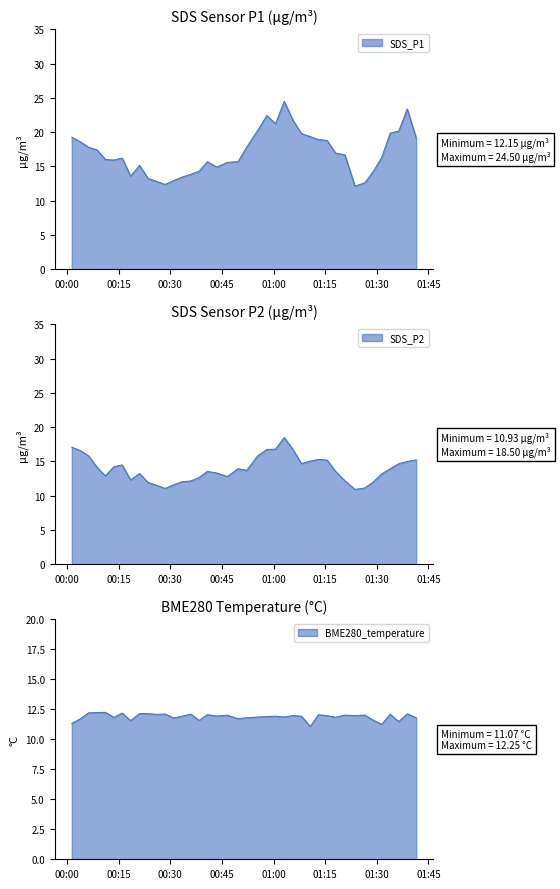

Reading left to right, transcribe all the data shown in this chart.

SDS_P1: 2021/04/21 00:01:21=19.3	2021/04/21 00:03:48=18.6	2021/04/21 00:06:15=17.8	2021/04/21 00:08:41=17.4	2021/04/21 00:11:07=16.0	2021/04/21 00:13:34=15.9	2021/04/21 00:16:00=16.2	2021/04/21 00:18:27=13.6	2021/04/21 00:21:03=15.2	2021/04/21 00:23:32=13.2	2021/04/21 00:26:00=12.8	2021/04/21 00:28:29=12.4	2021/04/21 00:30:56=12.9	2021/04/21 00:33:24=13.4	2021/04/21 00:35:53=13.8	2021/04/21 00:38:20=14.3	2021/04/21 00:40:45=15.7	2021/04/21 00:43:27=14.9	2021/04/21 00:46:33=15.6	2021/04/21 00:49:40=15.7	2021/04/21 00:52:12=17.8	2021/04/21 00:55:22=20.2	2021/04/21 00:58:02=22.4	2021/04/21 01:00:34=21.2	2021/04/21 01:03:05=24.5	2021/04/21 01:05:36=21.8	2021/04/21 01:08:05=19.8	2021/04/21 01:10:38=19.4	2021/04/21 01:13:04=18.9	2021/04/21 01:15:33=18.8	2021/04/21 01:18:01=16.9	2021/04/21 01:20:43=16.7	2021/04/21 01:23:38=12.2	2021/04/21 01:26:29=12.6	2021/04/21 01:28:56=14.2	2021/04/21 01:31:23=16.3	2021/04/21 01:33:52=19.9	2021/04/21 01:36:22=20.2	2021/04/21 01:38:50=23.4	2021/04/21 01:41:26=19.2
SDS_P2: 2021/04/21 00:01:21=17.1	2021/04/21 00:03:48=16.6	2021/04/21 00:06:15=15.8	2021/04/21 00:08:41=14.2	2021/04/21 00:11:07=12.9	2021/04/21 00:13:34=14.2	2021/04/21 00:16:00=14.5	2021/04/21 00:18:27=12.3	2021/04/21 00:21:03=13.2	2021/04/21 00:23:32=11.9	2021/04/21 00:26:00=11.5	2021/04/21 00:28:29=11.1	2021/04/21 00:30:56=11.6	2021/04/21 00:33:24=12.1	2021/04/21 00:35:53=12.2	2021/04/21 00:38:20=12.7	2021/04/21 00:40:45=13.6	2021/04/21 00:43:27=13.3	2021/04/21 00:46:33=12.8	2021/04/21 00:49:40=13.9	2021/04/21 00:52:12=13.7	2021/04/21 00:55:22=15.8	2021/04/21 00:58:02=16.8	2021/04/21 01:00:34=16.8	2021/04/21 01:03:05=18.5	2021/04/21 01:05:36=16.8	2021/04/21 01:08:05=14.7	2021/04/21 01:10:38=15.1	2021/04/21 01:13:04=15.3	2021/04/21 01:15:33=15.2	2021/04/21 01:18:01=13.6	2021/04/21 01:20:43=12.2	2021/04/21 01:23:38=10.9	2021/04/21 01:26:29=11.1	2021/04/21 01:28:56=12.0	2021/04/21 01:31:23=13.2	2021/04/21 01:33:52=13.9	2021/04/21 01:36:22=14.7	2021/04/21 01:38:50=15.0	2021/04/21 01:41:26=15.2
BME280_temperature: 2021/04/21 00:01:21=11.3	2021/04/21 00:03:48=11.7	2021/04/21 00:06:15=12.2	2021/04/21 00:08:41=12.2	2021/04/21 00:11:07=12.2	2021/04/21 00:13:34=11.8	2021/04/21 00:16:00=12.2	2021/04/21 00:18:27=11.6	2021/04/21 00:21:03=12.2	2021/04/21 00:23:32=12.1	2021/04/21 00:26:00=12.1	2021/04/21 00:28:29=12.1	2021/04/21 00:30:56=11.8	2021/04/21 00:33:24=11.9	2021/04/21 00:35:53=12.1	2021/04/21 00:38:20=11.6	2021/04/21 00:40:45=12.1	2021/04/21 00:43:27=11.9	2021/04/21 00:46:33=12.0	2021/04/21 00:49:40=11.7	2021/04/21 00:52:12=11.8	2021/04/21 00:55:22=11.9	2021/04/21 00:58:02=11.9	2021/04/21 01:00:34=11.9	2021/04/21 01:03:05=11.9	2021/04/21 01:05:36=12.0	2021/04/21 01:08:05=11.9	2021/04/21 01:10:38=11.1	2021/04/21 01:13:04=12.1	2021/04/21 01:15:33=12.0	2021/04/21 01:18:01=11.8	2021/04/21 01:20:43=12.0	2021/04/21 01:23:38=12.0	2021/04/21 01:26:29=12.0	2021/04/21 01:28:56=11.6	2021/04/21 01:31:23=11.2	2021/04/21 01:33:52=12.1	2021/04/21 01:36:22=11.5	2021/04/21 01:38:50=12.1	2021/04/21 01:41:26=11.8